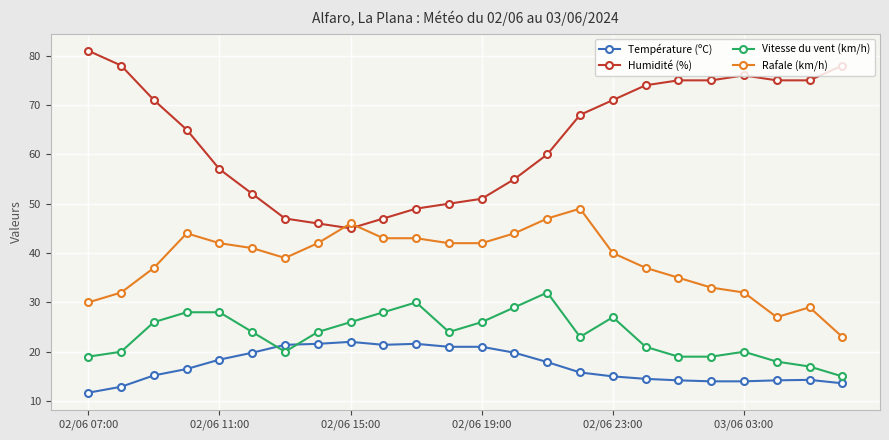

How many data points in Humidité (%) are less than 68?

12